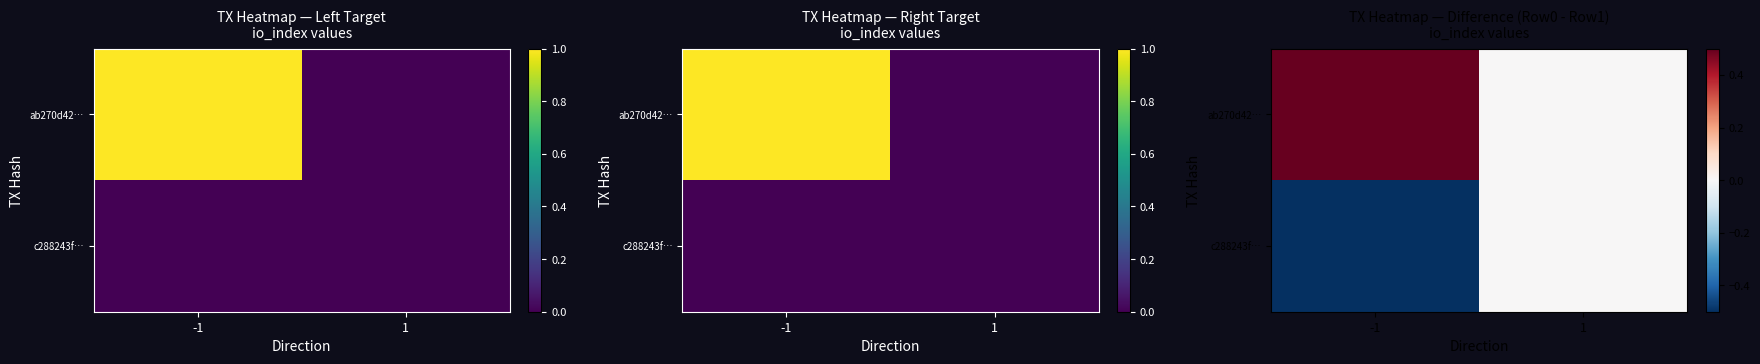

The c288243f… series shows 0 at 1. True or false?

True